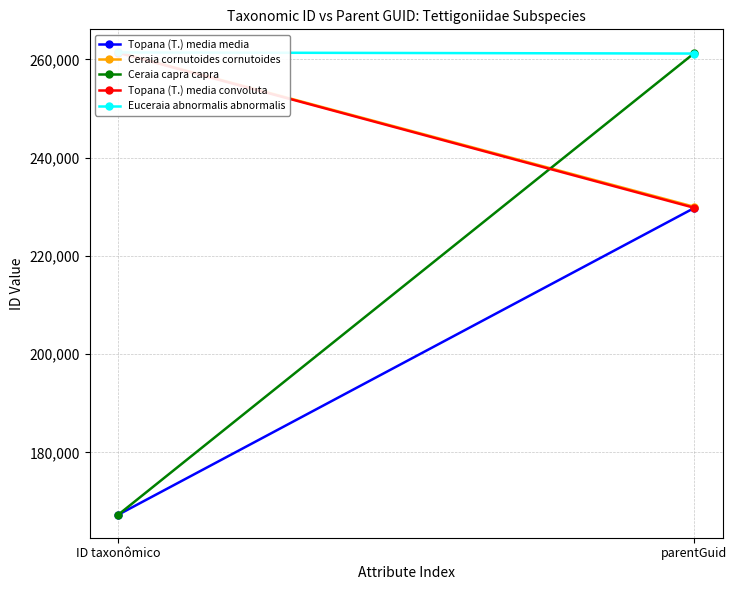

What is the smallest value displayed?

167321